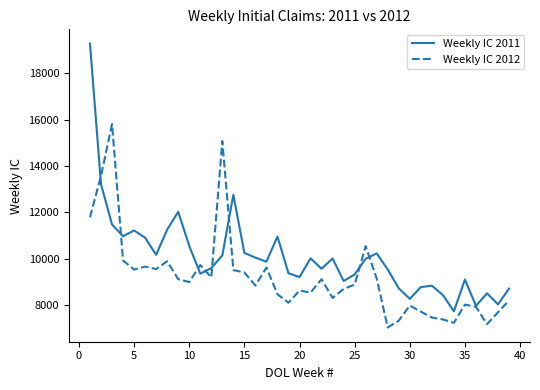

List the series in order of their overall mean, lowest first.

Weekly IC 2012, Weekly IC 2011